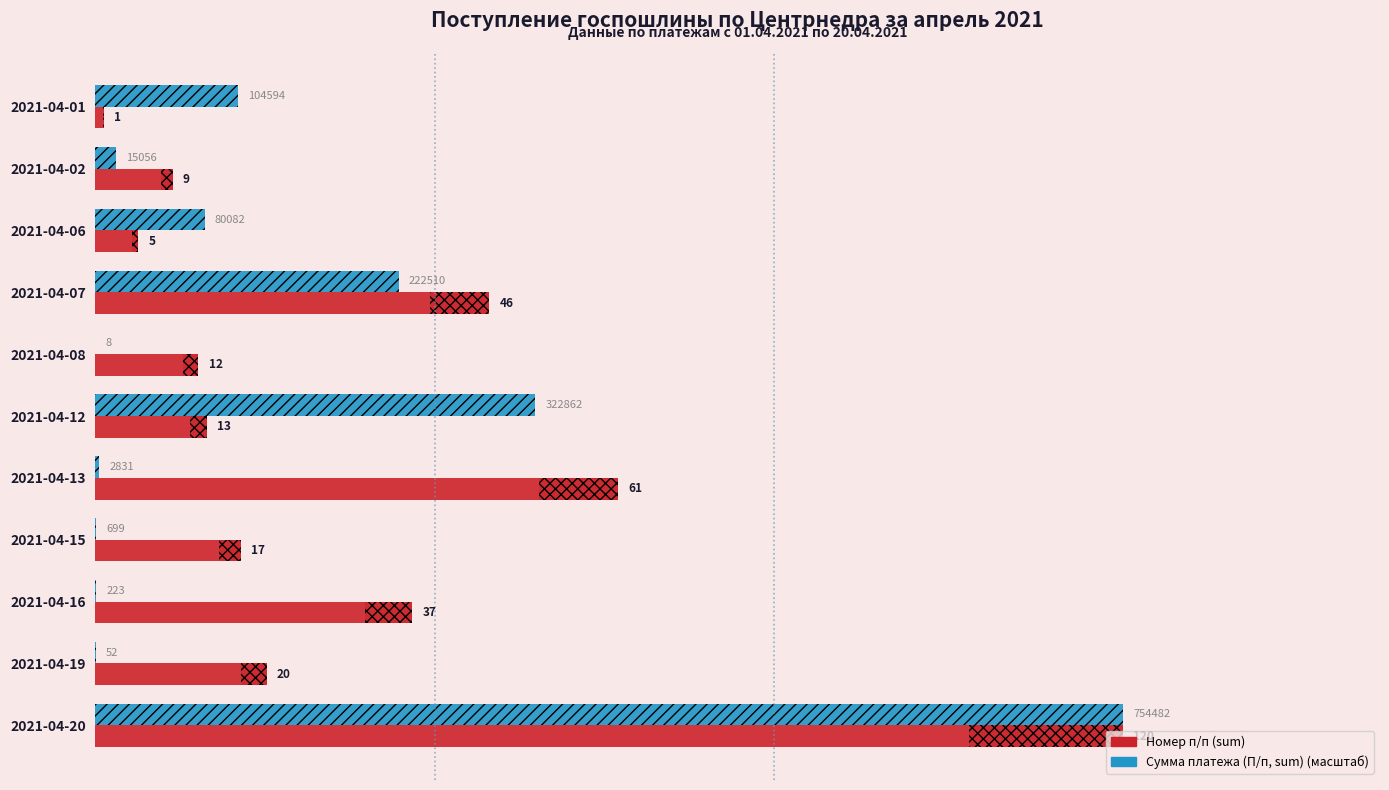

How many values in the Номер п/п (sum) series are below 17?

5